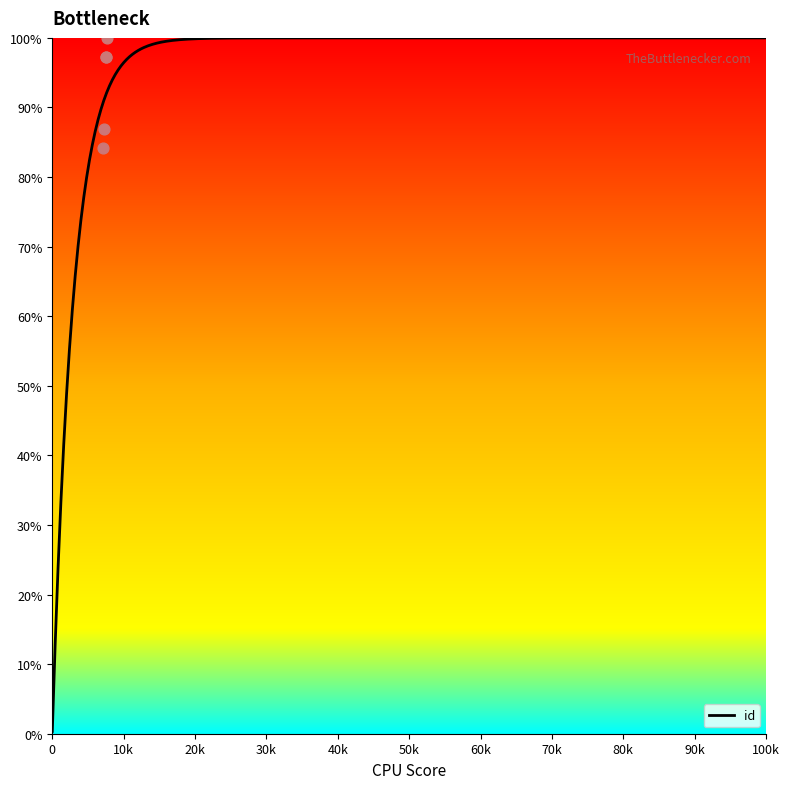

What is the change in value from 7574 to 7670?

+2.7